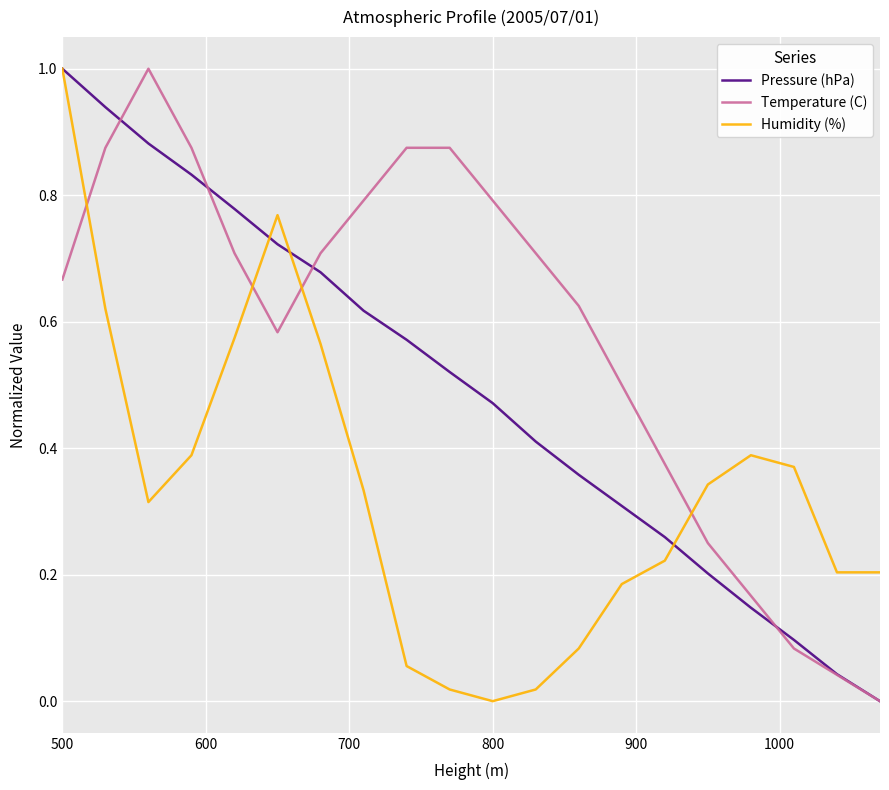

True or false: Temperature (C) and Humidity (%) cross at least once.

True